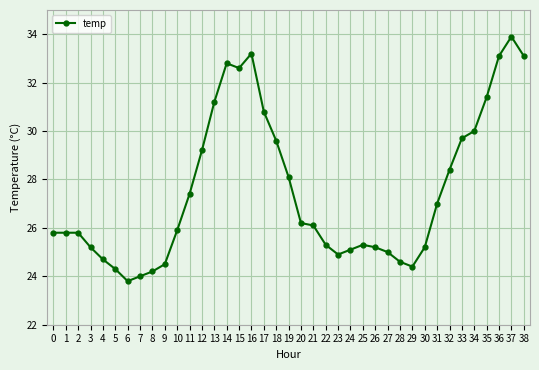

Reading left to right, extract all data points from this chart.

25.8	25.8	25.8	25.2	24.7	24.3	23.8	24.0	24.2	24.5	25.9	27.4	29.2	31.2	32.8	32.6	33.2	30.8	29.6	28.1	26.2	26.1	25.3	24.9	25.1	25.3	25.2	25.0	24.6	24.4	25.2	27.0	28.4	29.7	30.0	31.4	33.1	33.9	33.1